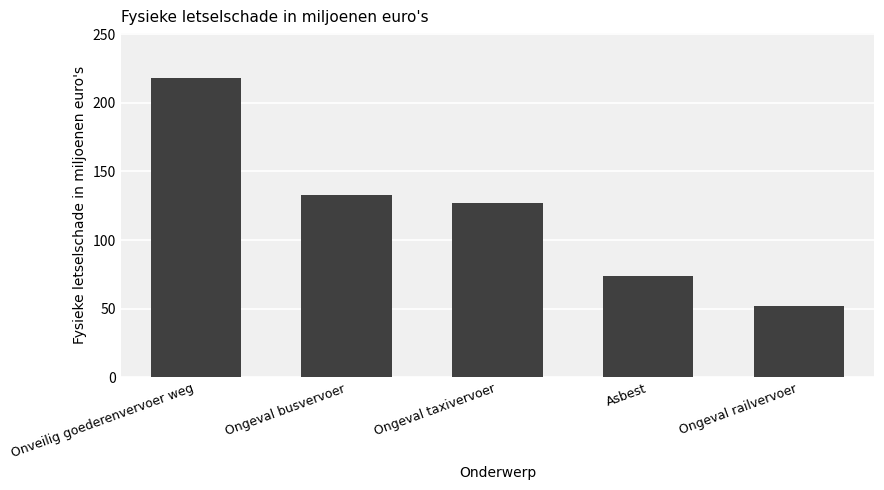

What value does the data have at Ongeval taxivervoer, to the nearest 10?

130